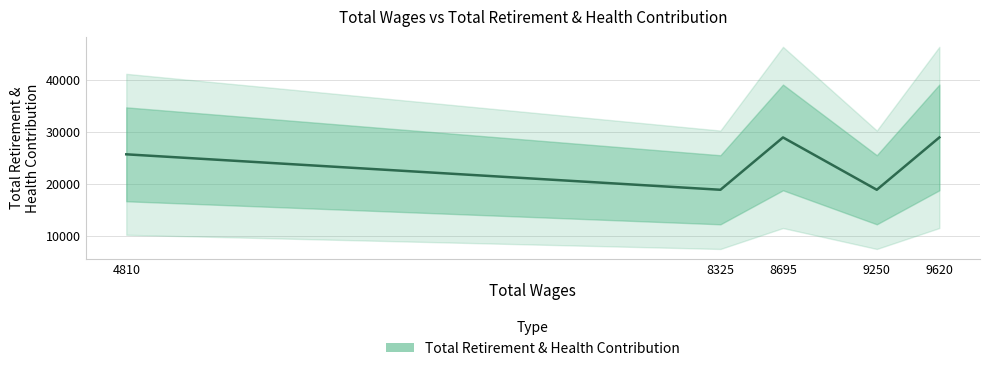

How many series are shown in this chart?

1